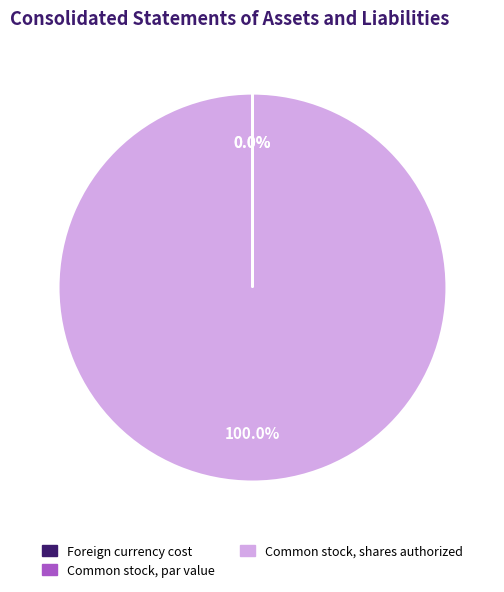

Which slice is the largest?

Common stock, shares authorized